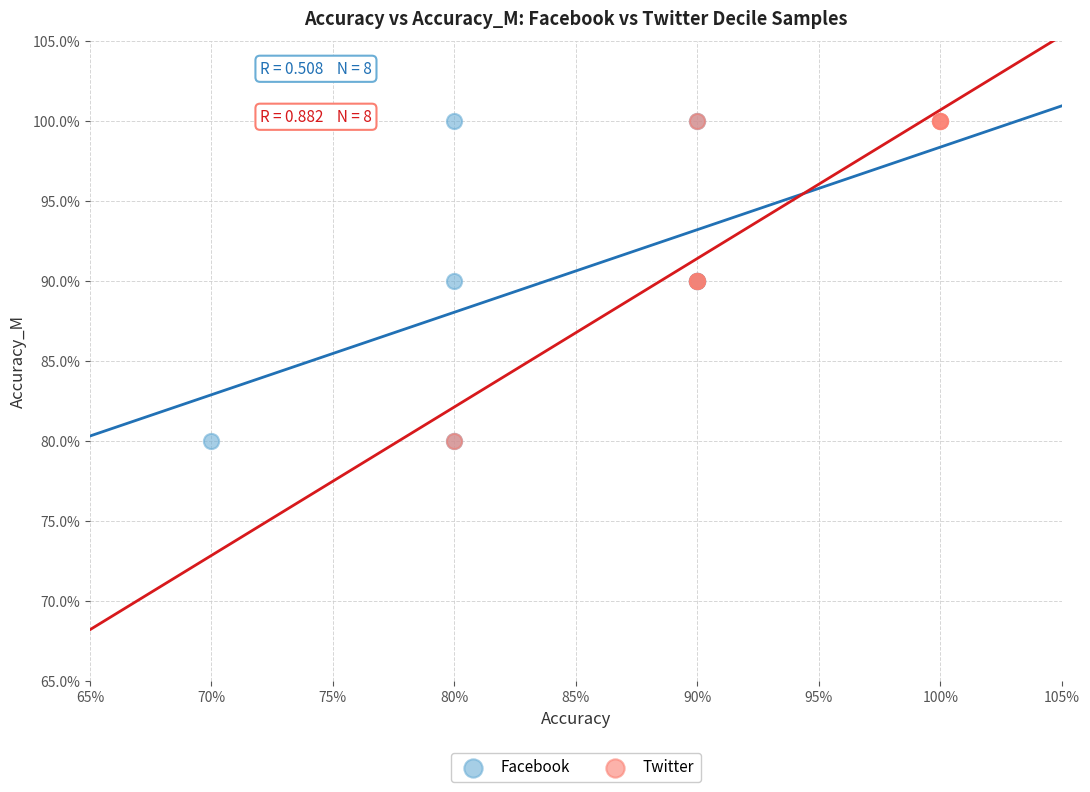

What are all the series names shown in the legend?

Facebook, Twitter